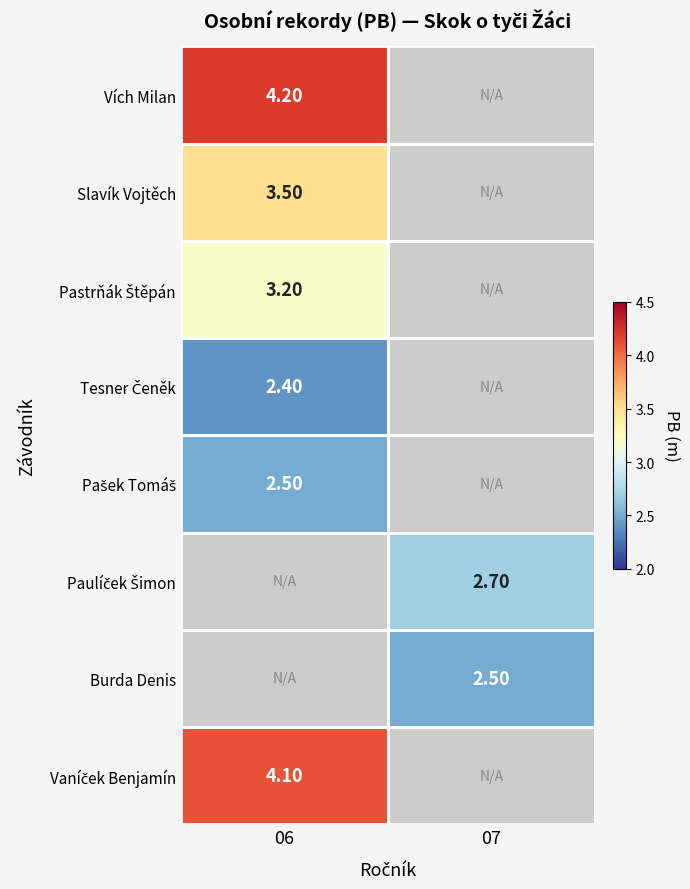

How many categories are shown in the chart?

2